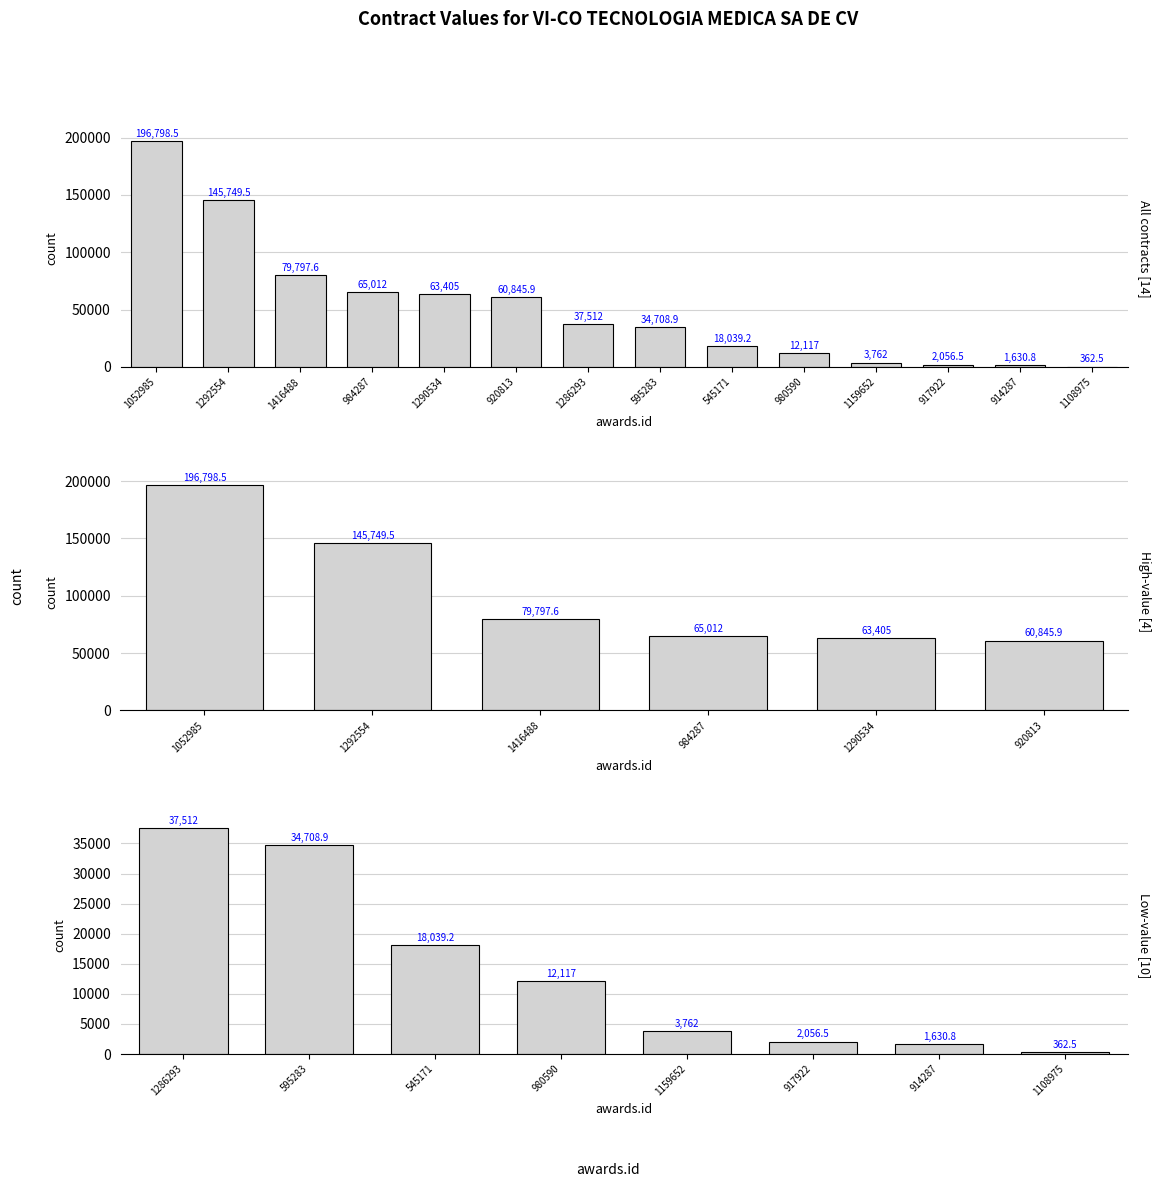

The chart shows a value of 84.7 at AA-019GYR046-E186-2016. True or false?

False